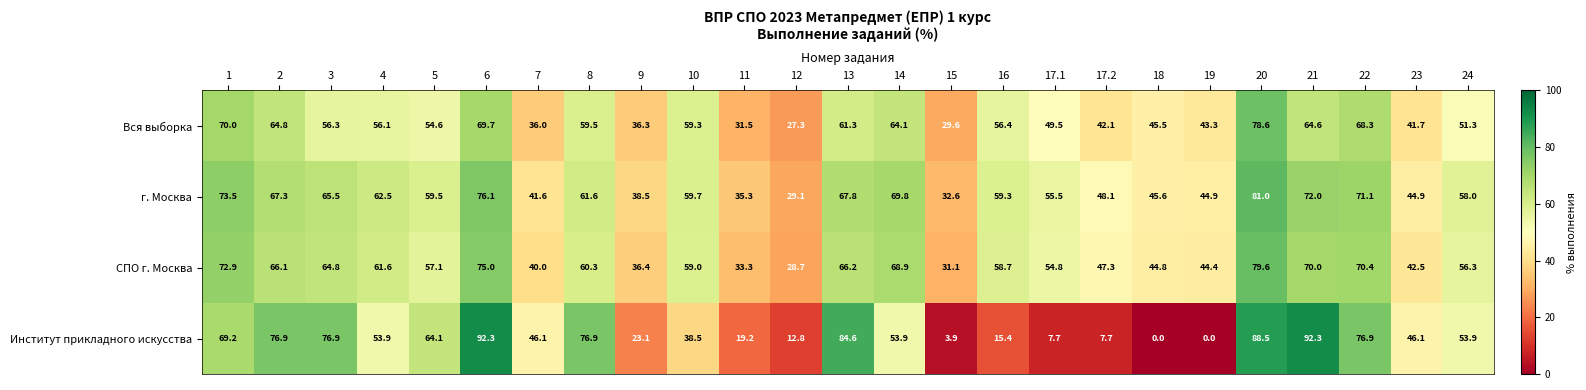

List the series in order of their peak value, highest first.

Институт прикладного искусства, г. Москва, СПО г. Москва, Вся выборка